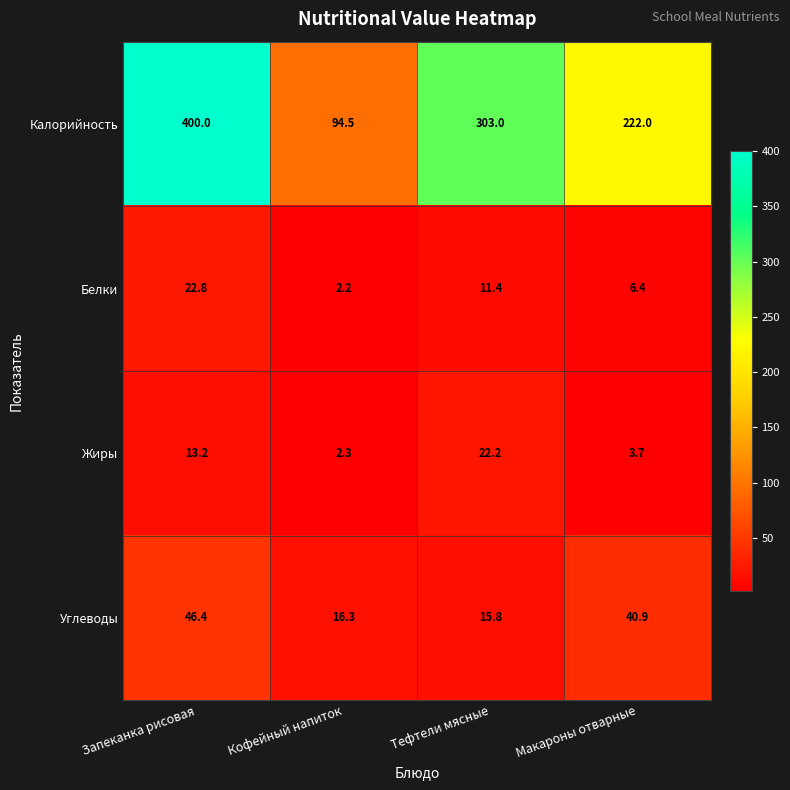

What is the total value across all series at Кофейный напиток?

115.3